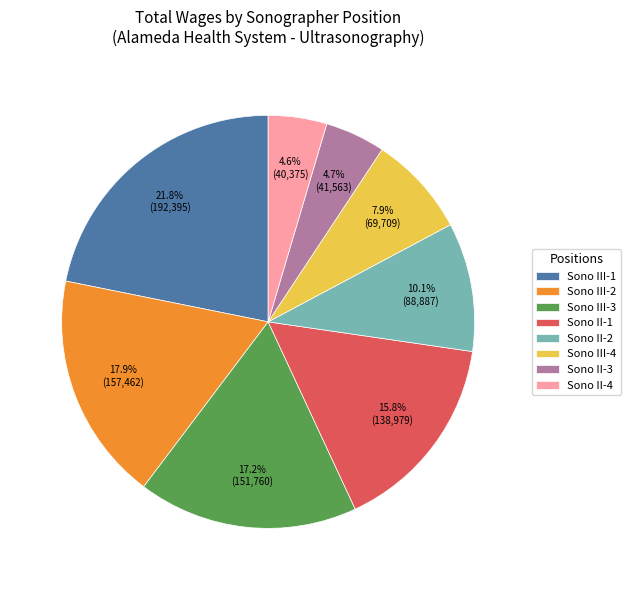

Combined, do Sono III-4 and Sono III-3 account for over 50%?

No